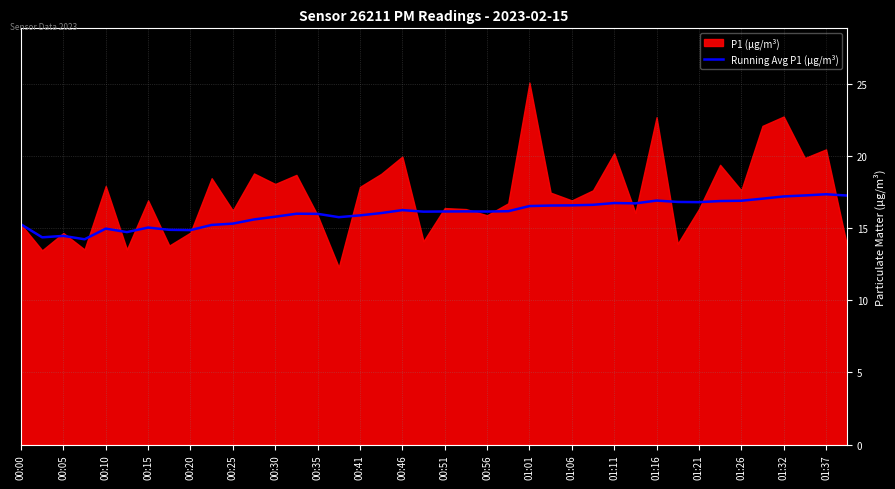

Is it true that Running Avg P1 (μg/m³) equals 16.6 at 01:06?

True